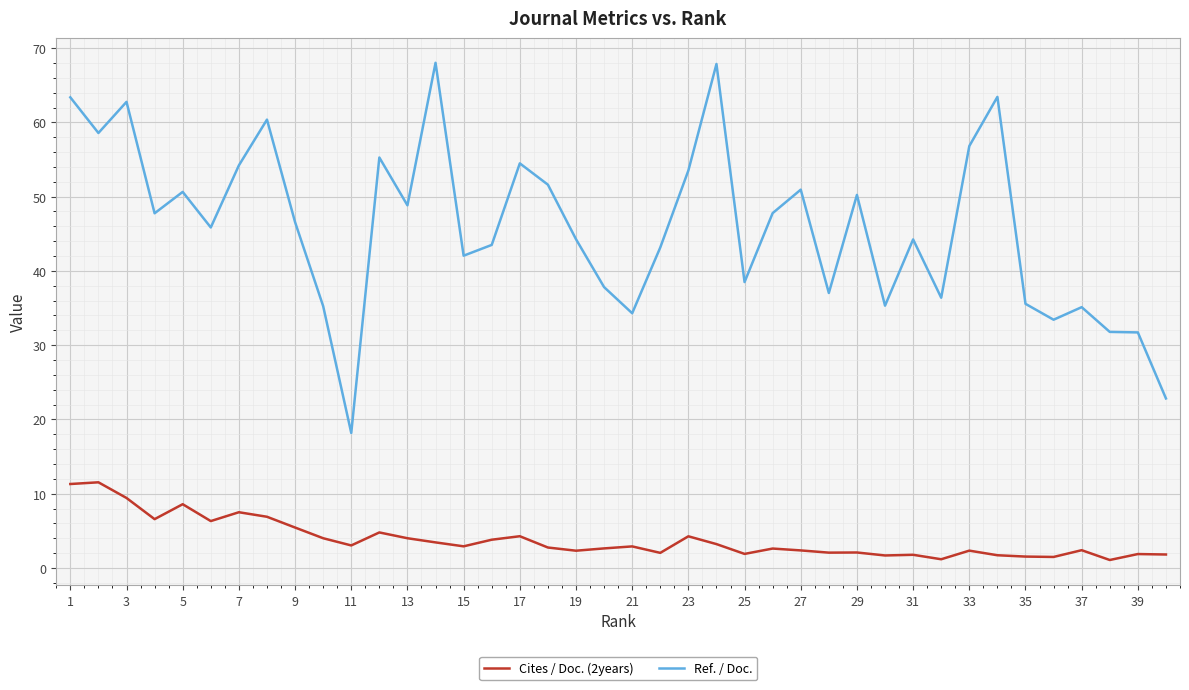

What is the maximum value for Cites / Doc. (2years)?

11.5